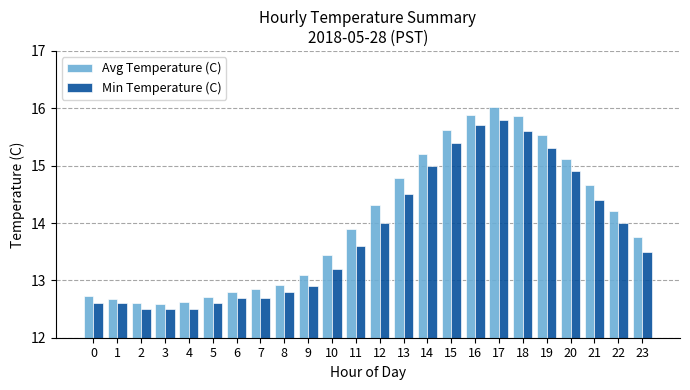

At which label does Avg Temperature (C) reach its peak?

17